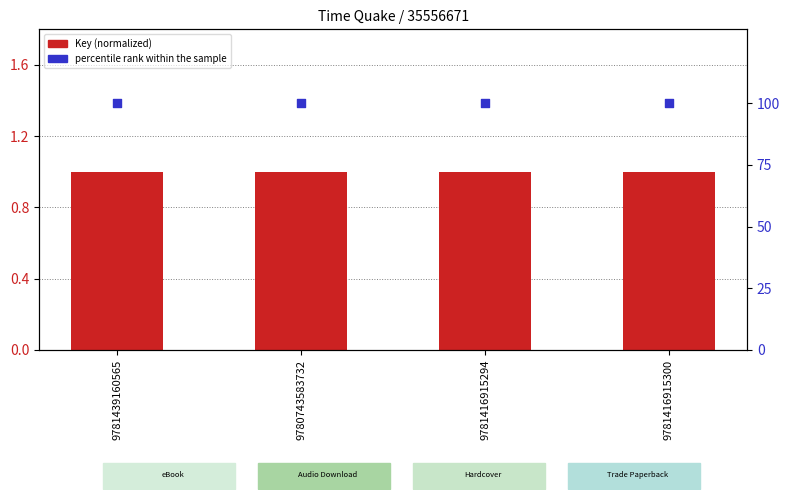

What is the total value across all series at 9781416915294?

101